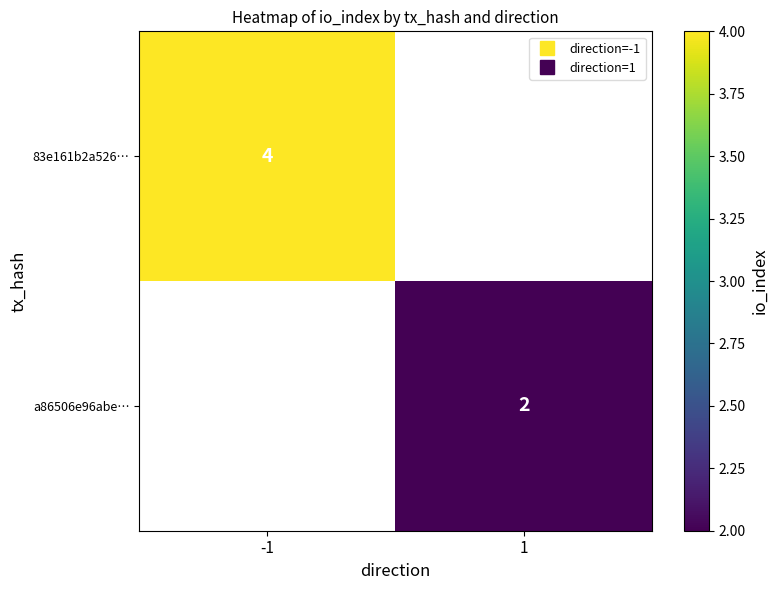

The 83e161b2a526… series shows 6.6 at -1. True or false?

False